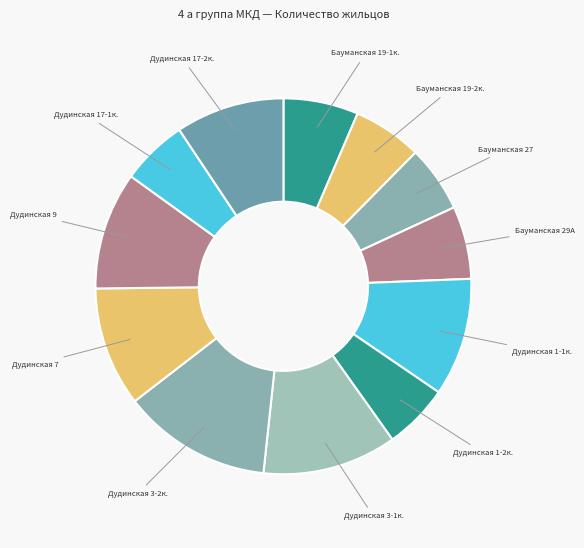

Does any single category account for the majority?

No